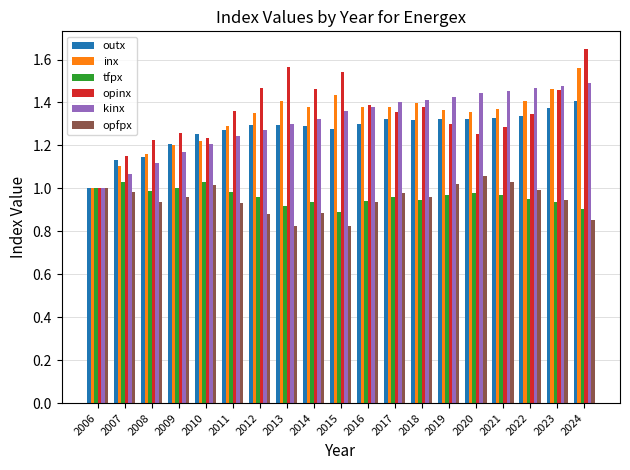

Is the value of inx at 2024 greater than the value of outx at 2009?

Yes